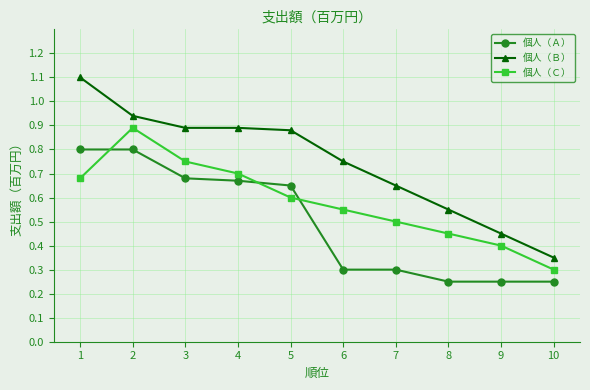

How many 個人（Ｃ） values are between 0 and 1?

10